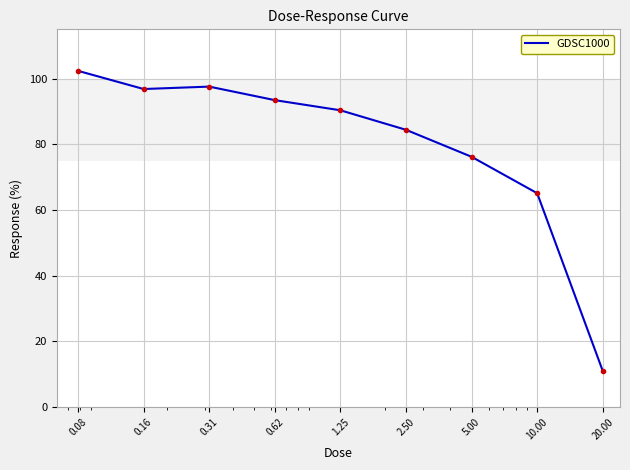

What is the smallest value displayed?

11.0